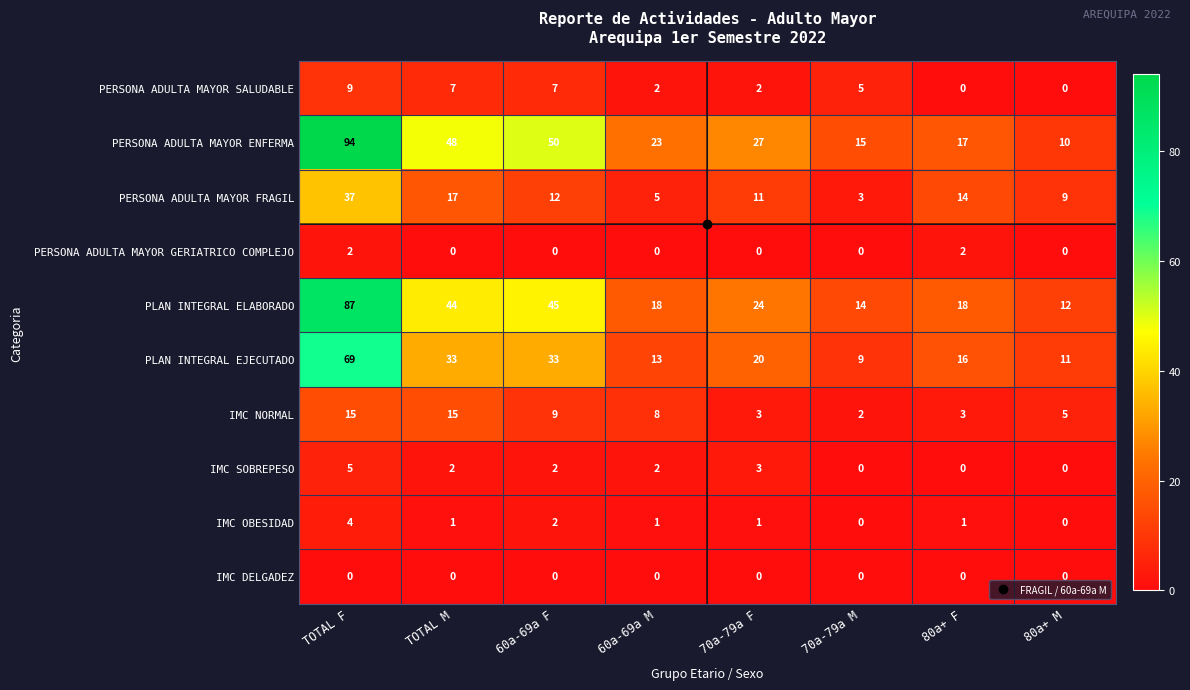

Which series has the largest total across all categories?

PERSONA ADULTA MAYOR ENFERMA